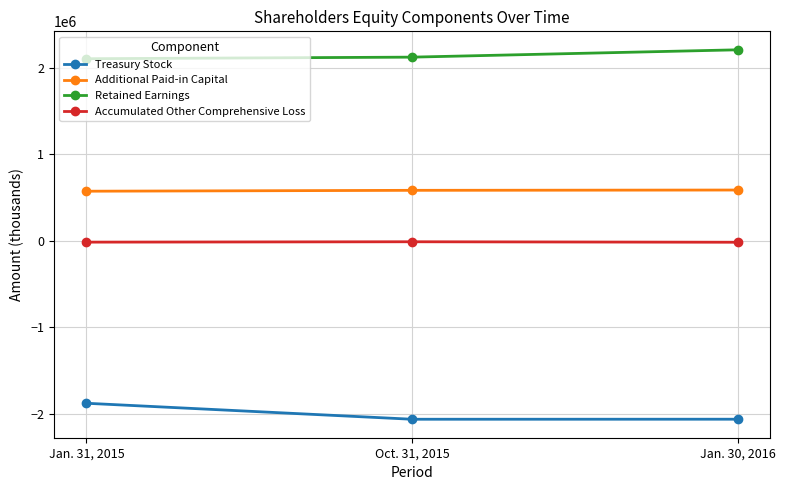

What is the difference between the Retained Earnings values at Jan. 30, 2016 and Oct. 31, 2015?

84895